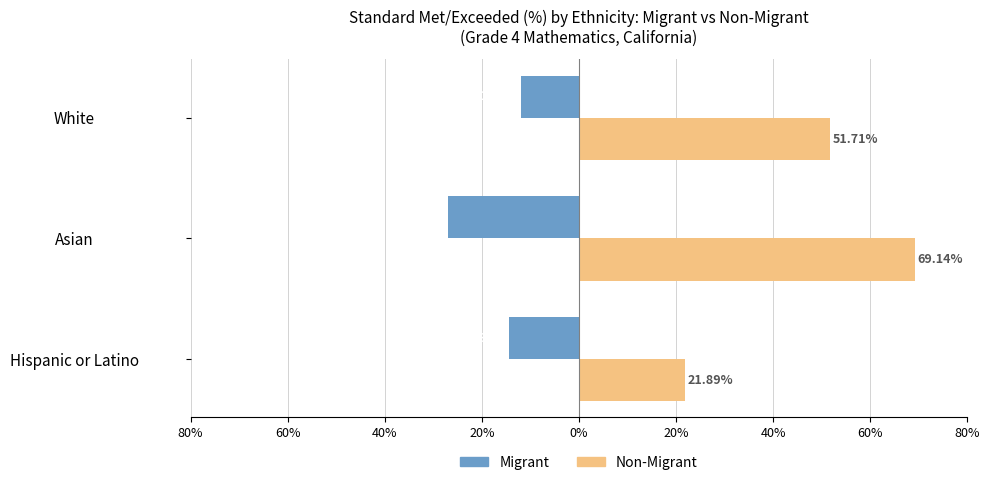

What is the difference between the maximum and minimum values in the Non-Migrant series?

47.2